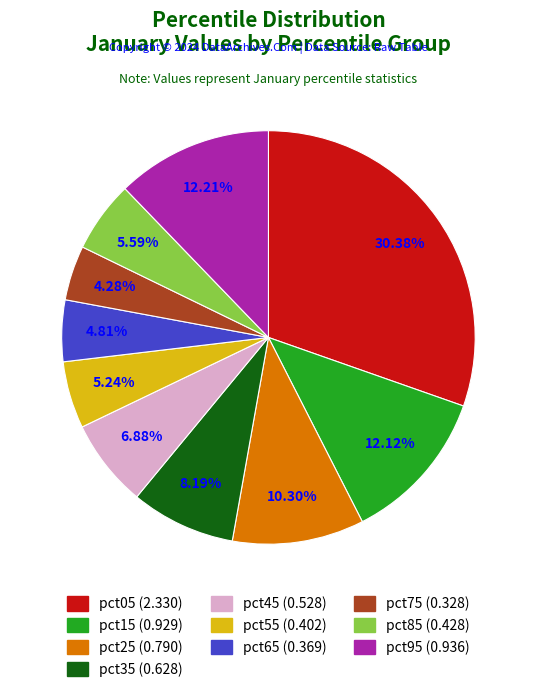

How many segments does this pie chart have?

10